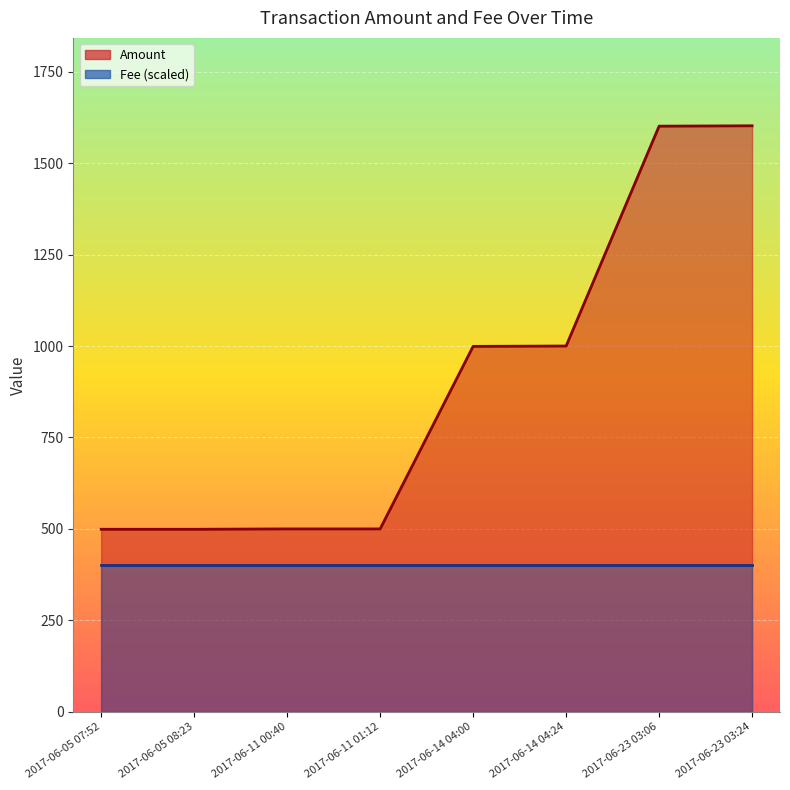

Where does the data first go above 999?

2017-06-14 04:24